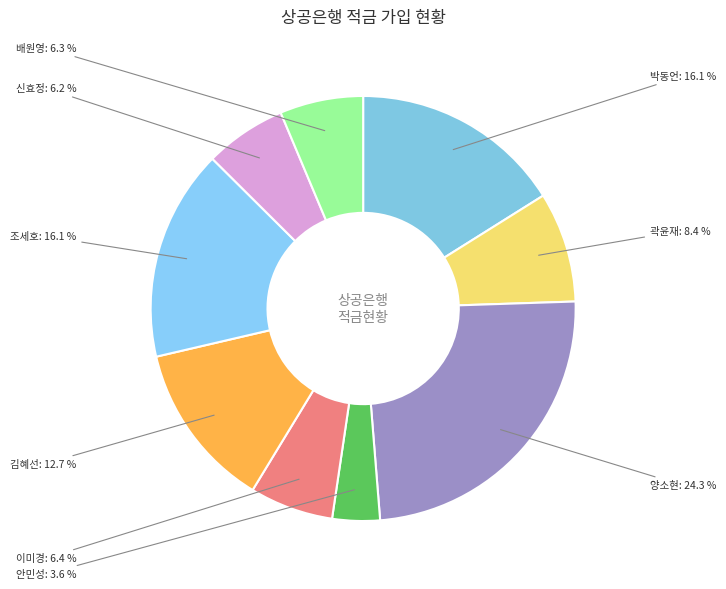

What is the ratio of the value at 양소현 to the value at 신효정?

3.9